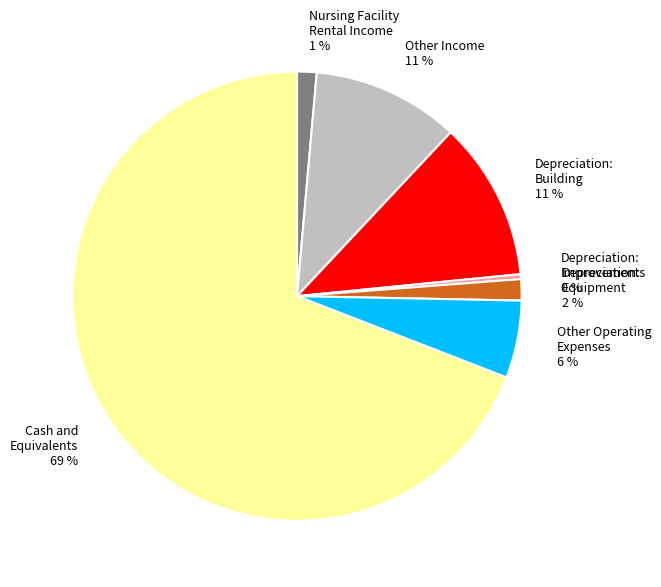

Which category has the biggest portion of the pie?

Cash and Equivalents